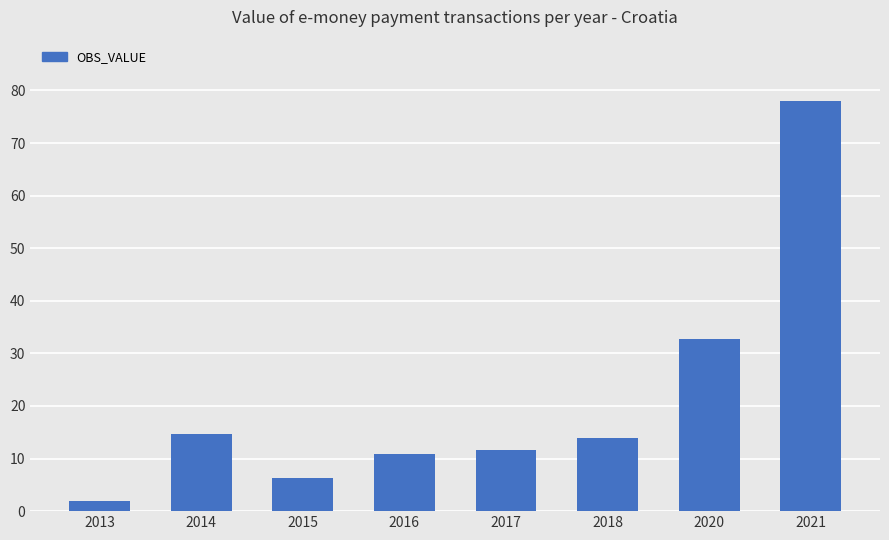

The chart shows a value of 48.1 at 2020. True or false?

False